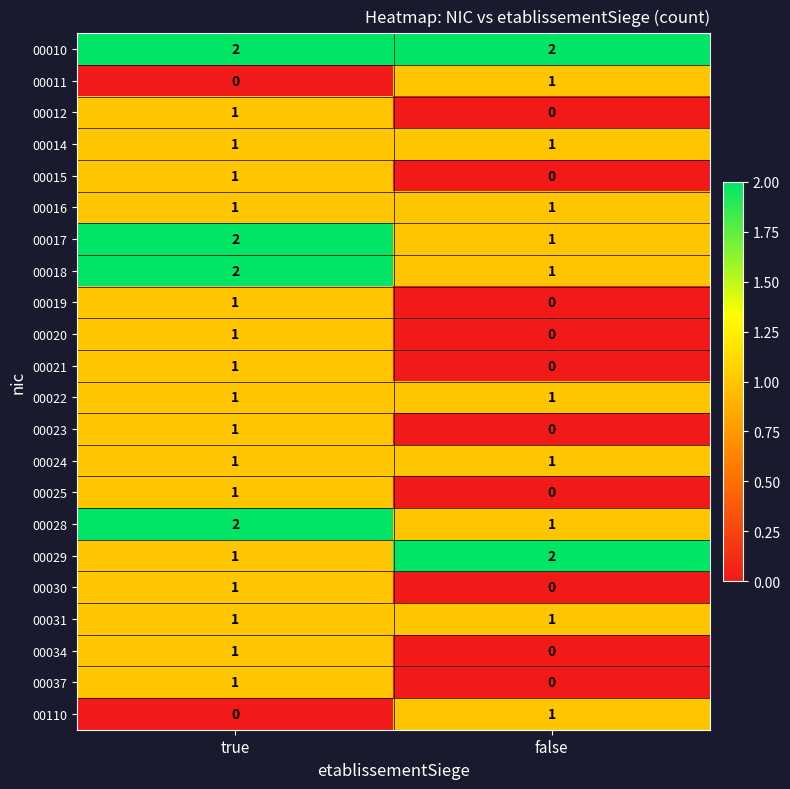

What is the spread (max minus min) of values at false?

2